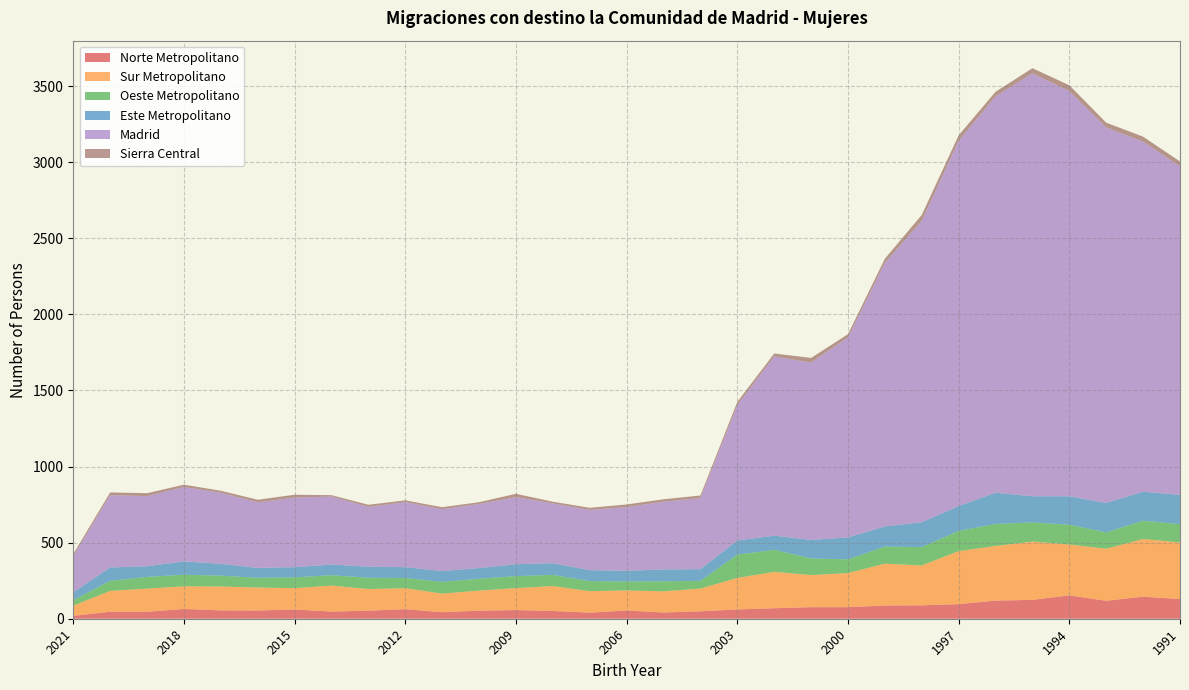

Reading left to right, list all the values displayed in this chart.

Norte Metropolitano: 19	46	46	64	55	54	61	47	53	63	43	53	57	51	40	54	41	49	61	69	76	76	87	88	96	119	124	153	118	145	129
Sur Metropolitano: 67	137	152	149	157	151	140	171	142	138	122	132	144	164	141	132	139	149	207	239	211	224	275	262	348	359	383	335	342	379	372
Oeste Metropolitano: 36	66	77	76	71	64	71	68	74	67	77	78	79	73	66	59	66	51	153	145	109	90	112	121	133	145	126	130	108	120	121
Este Metropolitano: 52	88	70	88	78	65	67	70	73	71	71	70	78	77	72	70	78	77	93	93	122	144	133	163	164	205	172	187	193	191	192
Madrid: 238	475	461	489	467	431	457	447	393	427	407	421	441	393	396	419	445	467	889	1178	1166	1315	1731	1981	2400	2605	2779	2663	2468	2300	2159
Sierra Central: 14	18	19	15	13	17	19	9	14	12	13	12	22	11	14	17	16	17	22	19	30	21	28	39	36	30	34	38	31	33	32